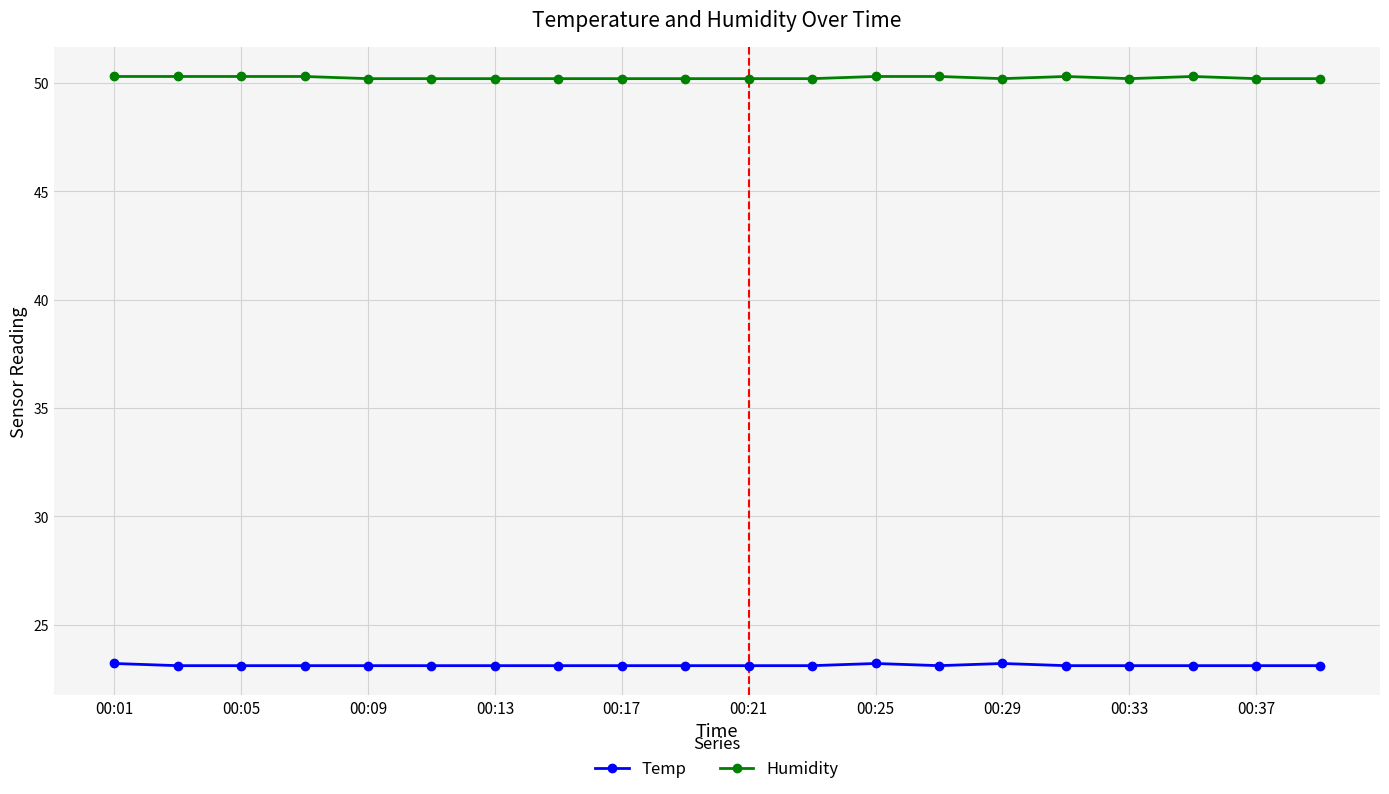

At how many categories does at least one series exceed 25?

20